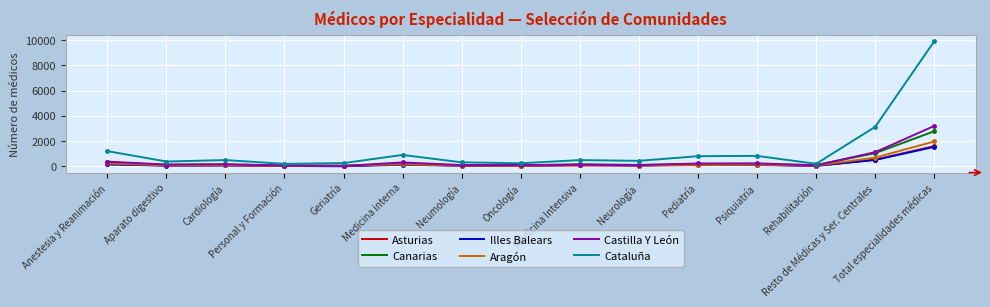

Which series has the widest spread of values?

Cataluña